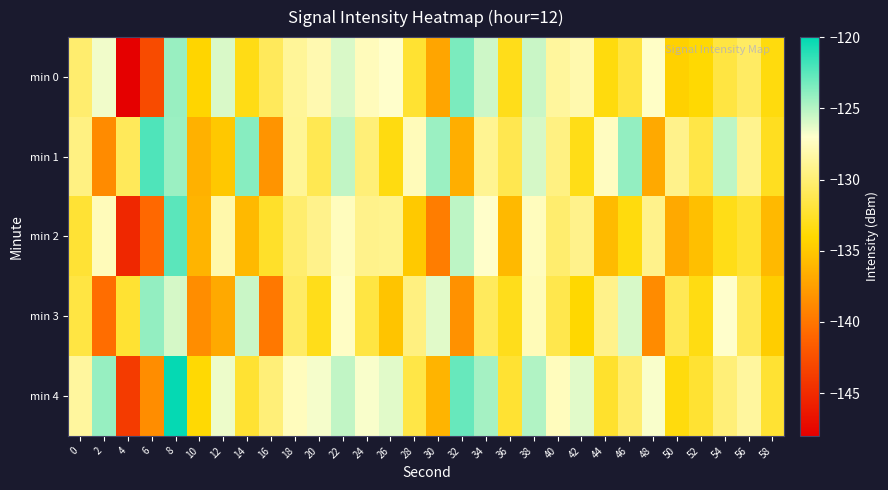

What is the spread (max minus min) of values at 52?

4.0